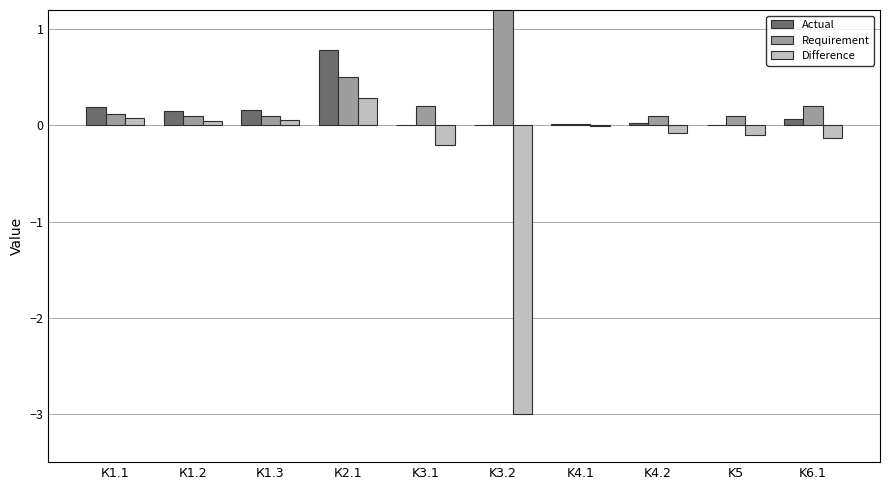

Rank the series at К1.1 from highest to lowest value.

Actual, Requirement, Difference